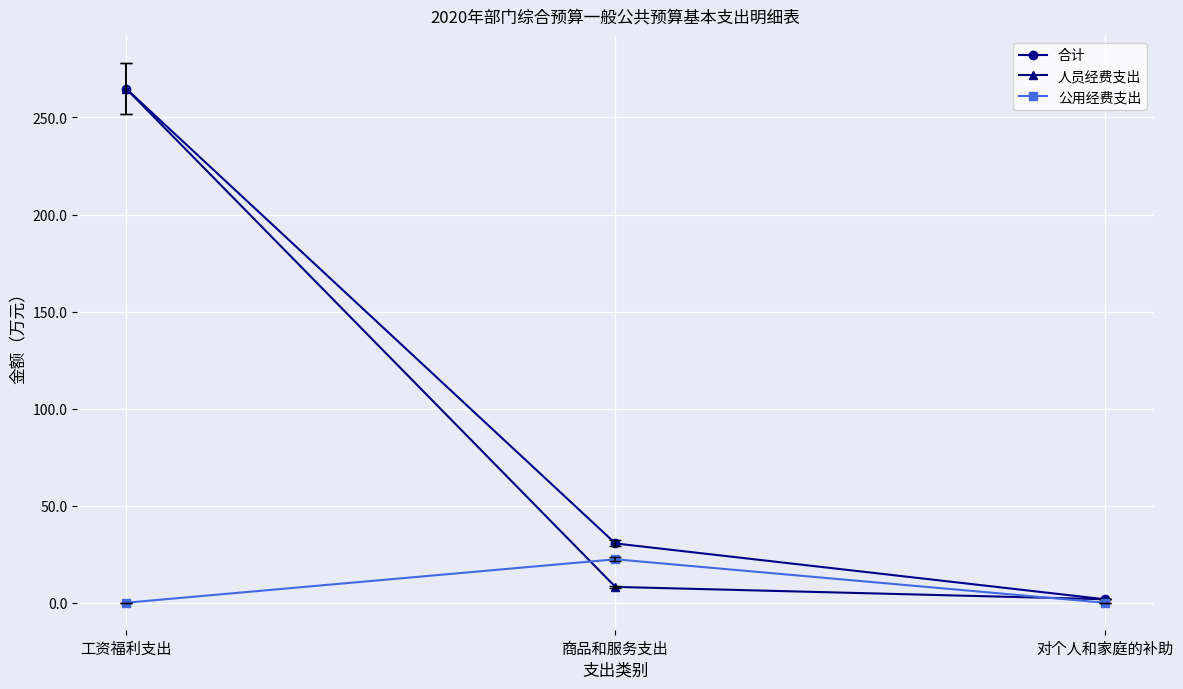

At which category is the sum across all series the highest?

工资福利支出